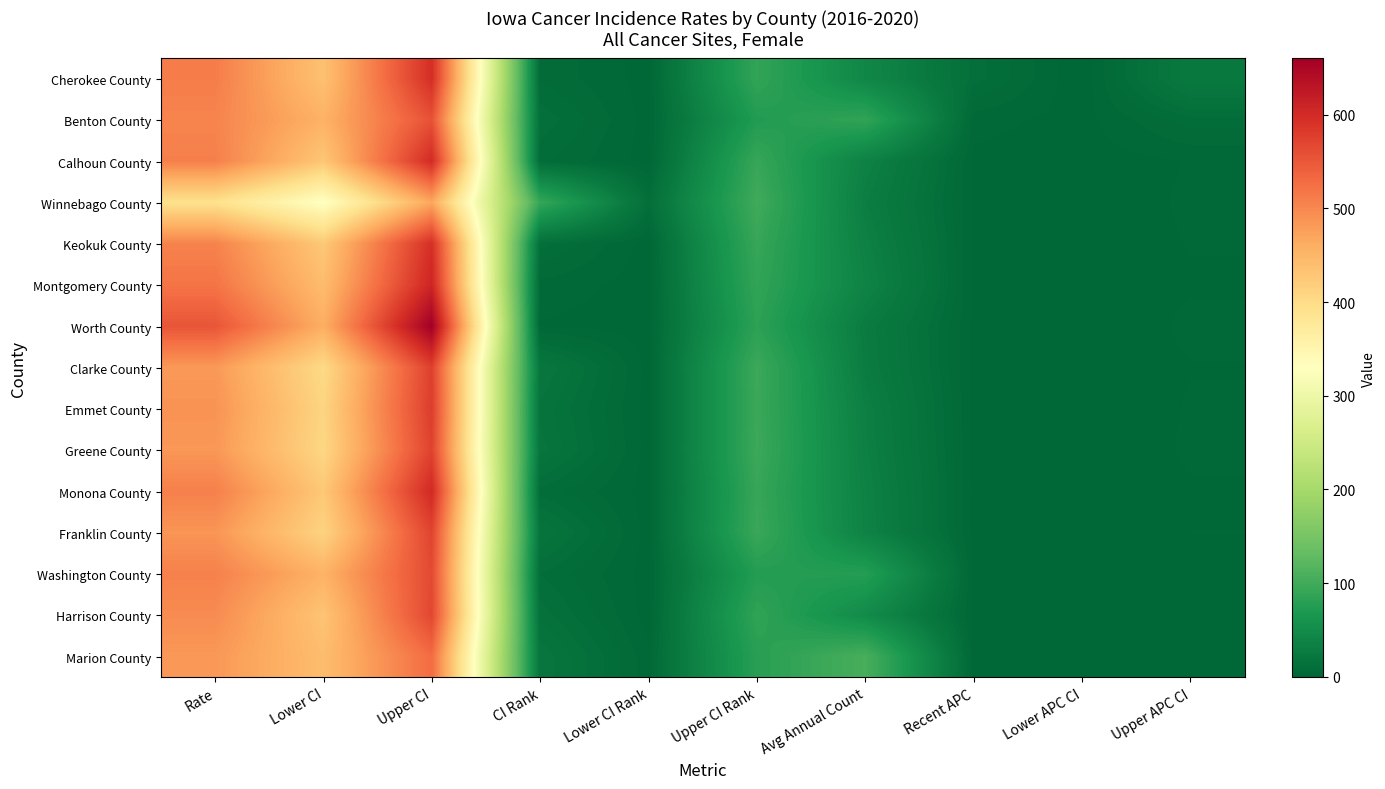

What is the total value across all series at Lower APC CI?

5.4